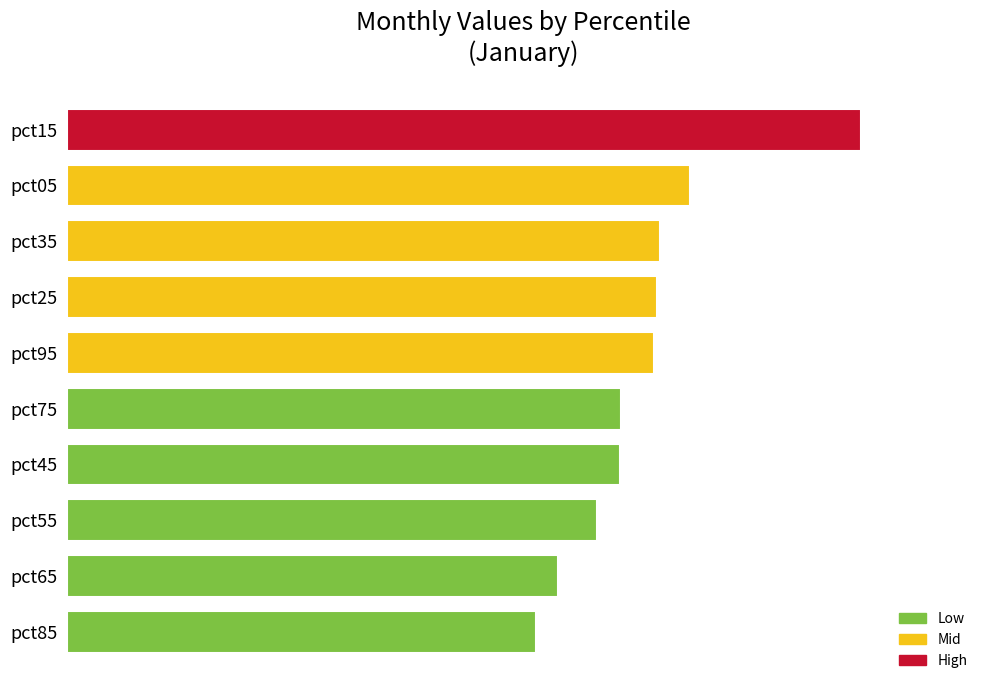

What is the sum of all values?

2.4